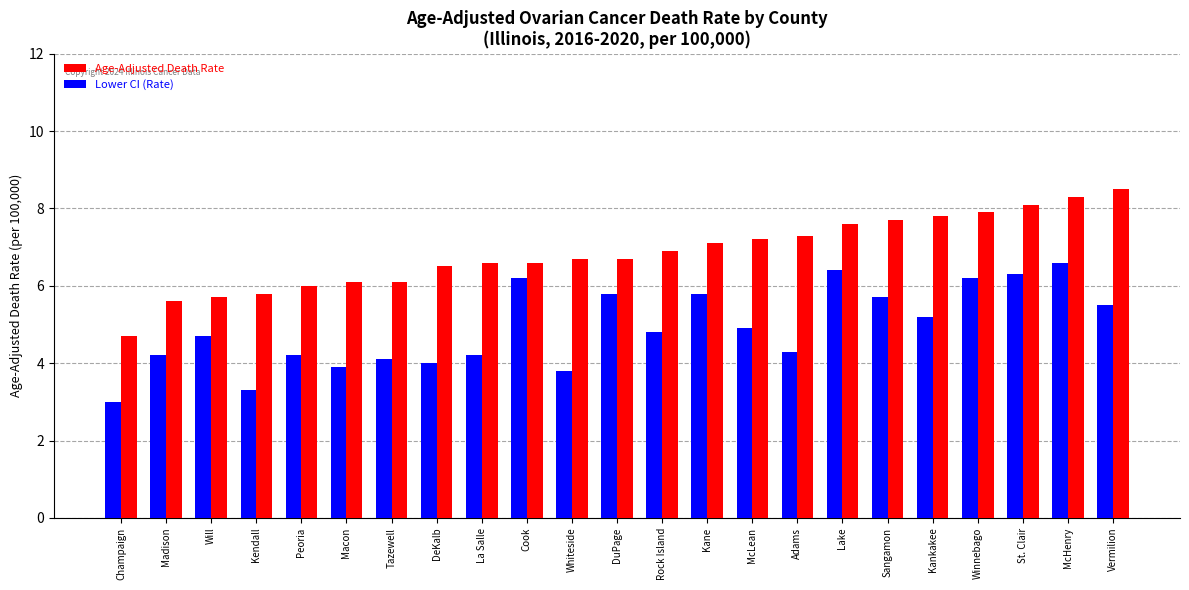

At how many categories does at least one series exceed 8?

3